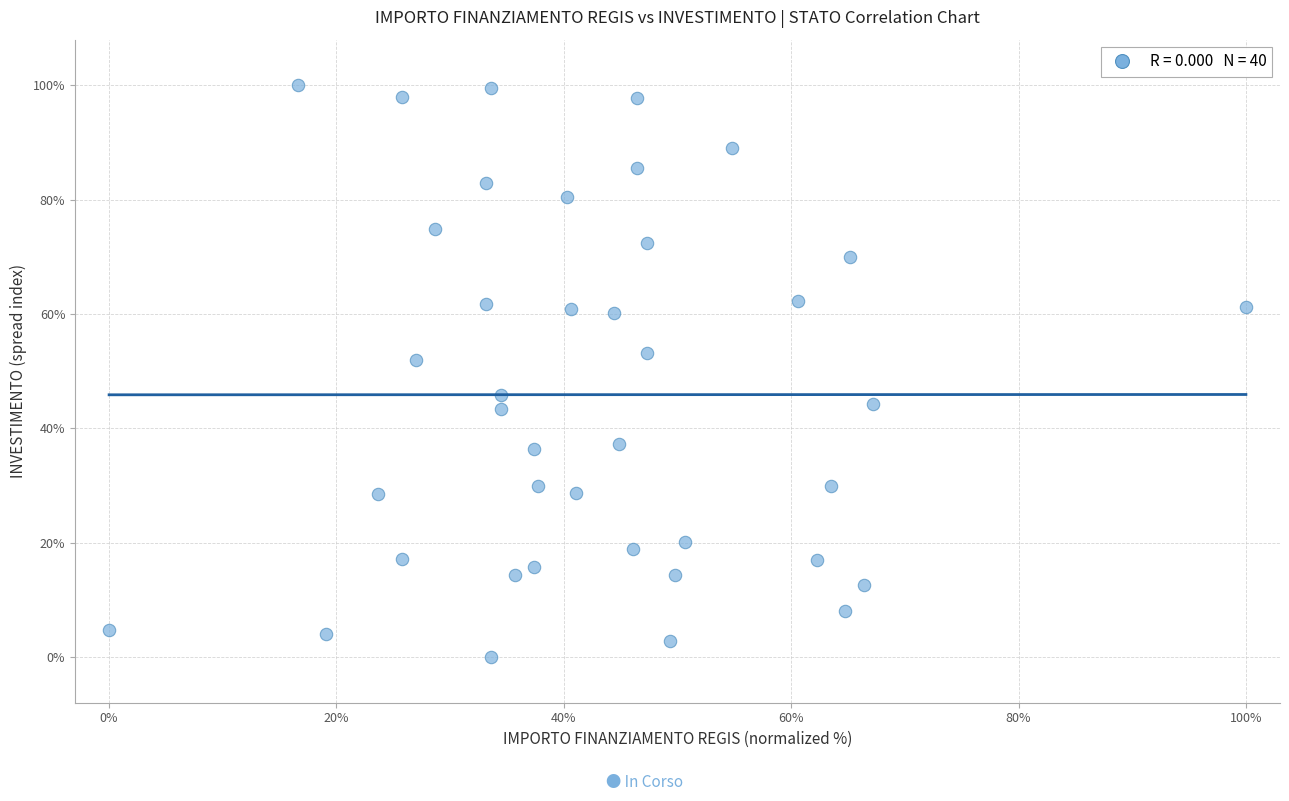

What is the range of Y values (max minus min)?

100.0